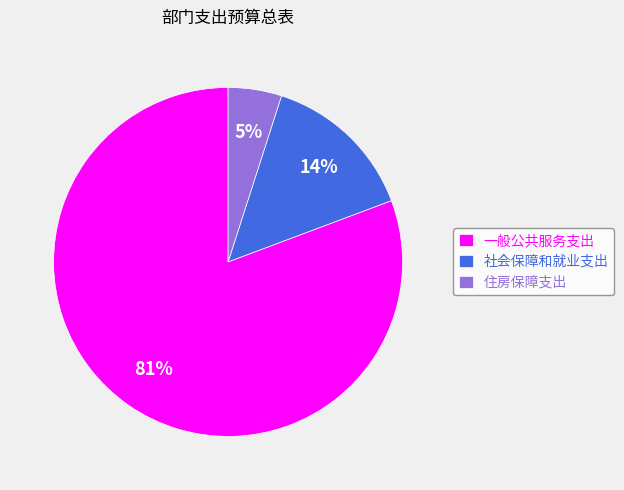

Which has a higher value, 社会保障和就业支出 or 住房保障支出?

社会保障和就业支出